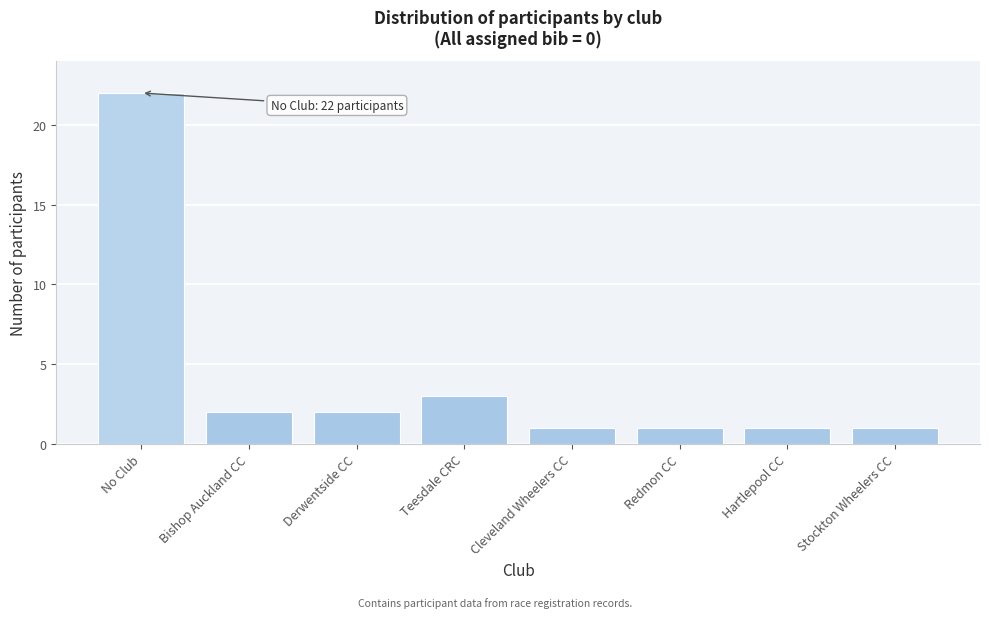

Reading left to right, extract all data points from this chart.

22	2	2	3	1	1	1	1